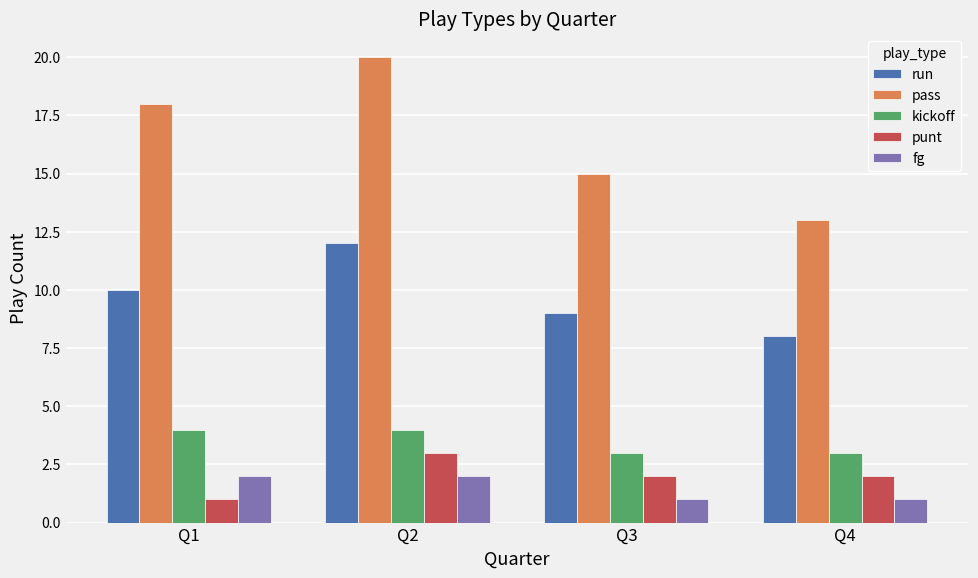

Reading left to right, list all the values displayed in this chart.

run: 10	12	9	8
pass: 18	20	15	13
kickoff: 4	4	3	3
punt: 1	3	2	2
fg: 2	2	1	1